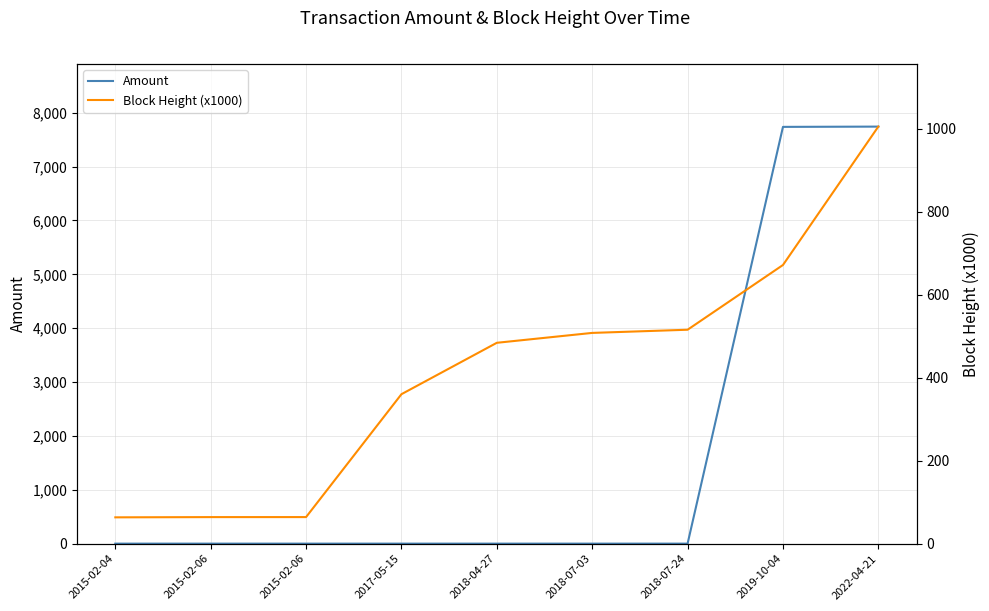

Rank the series by their average value, from highest to lowest.

Amount, Block Height (x1000)